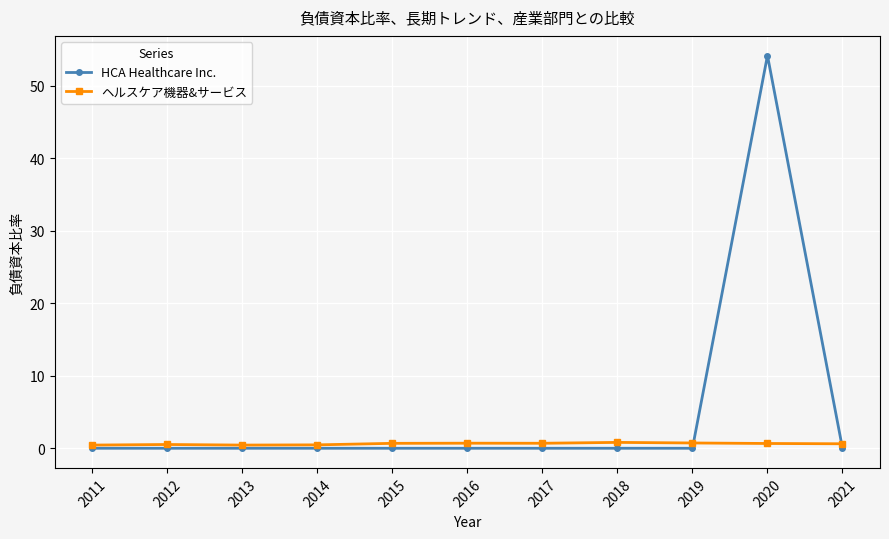

Which series has the widest spread of values?

HCA Healthcare Inc.